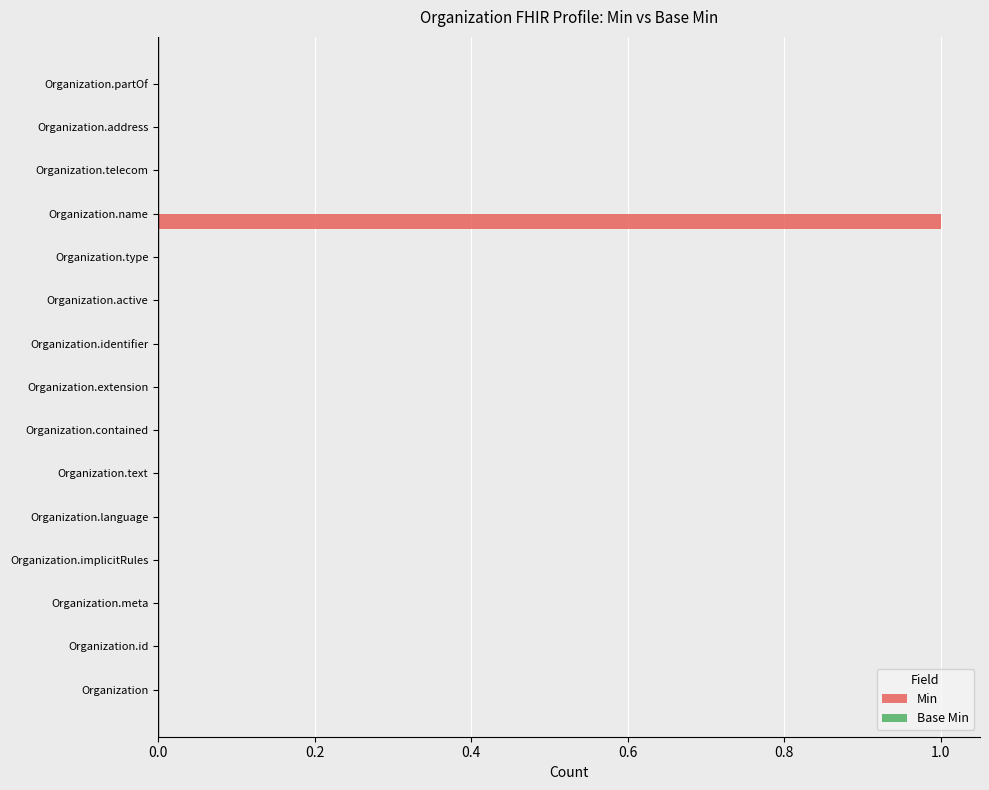

What is the change in value from Organization.implicitRules to Organization.name?

+1